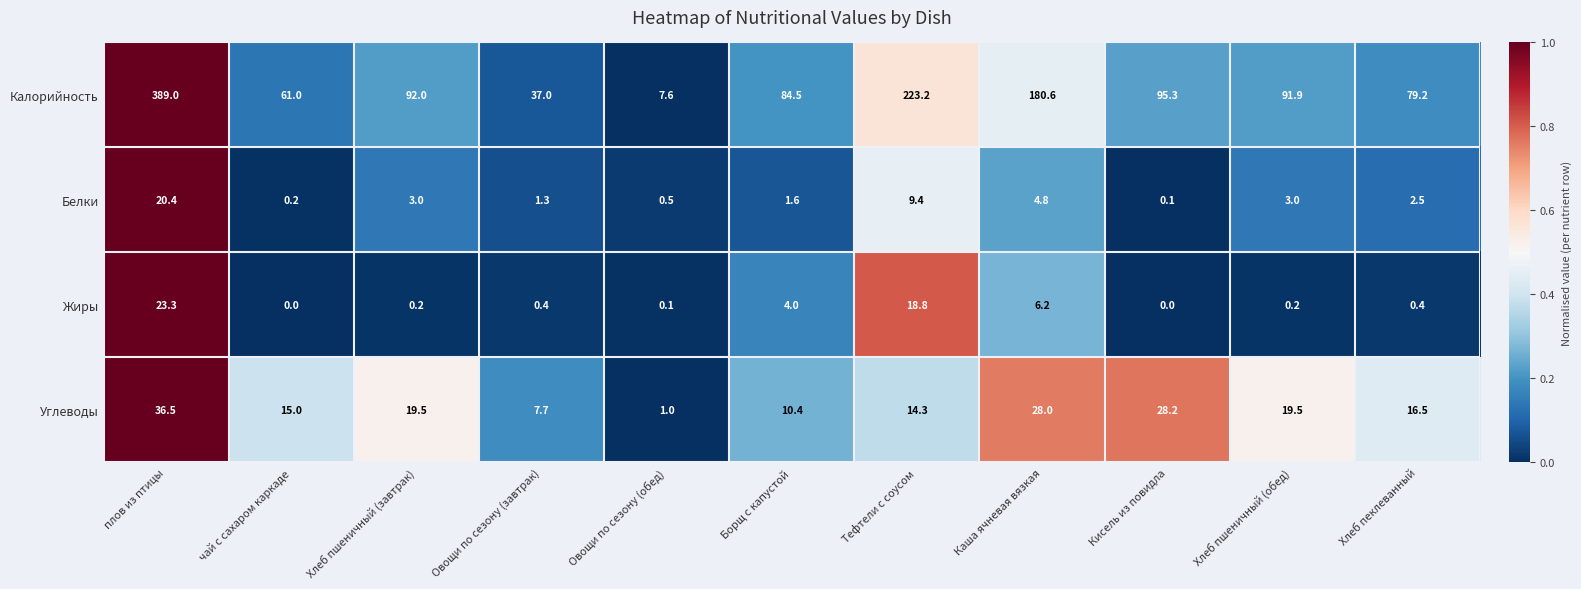

Between Хлеб пшеничный (завтрак) and Овощи по сезону (завтрак), which series saw the biggest shift?

Калорийность